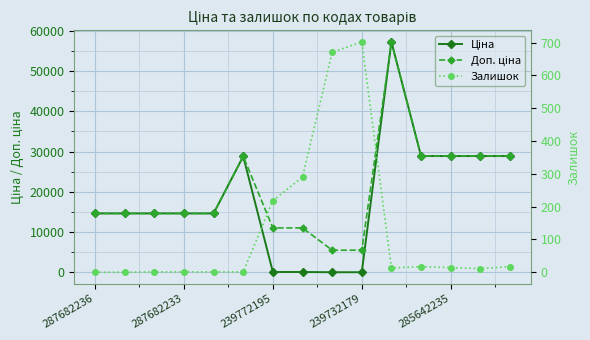

Which category has the lowest value in the Доп. ціна series?

8